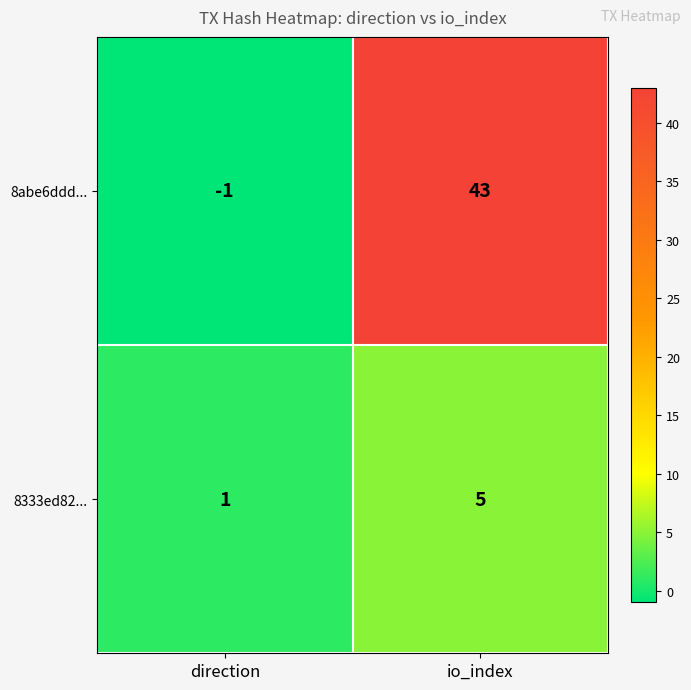

At which label is 8abe6ddd... closest to 21?

direction